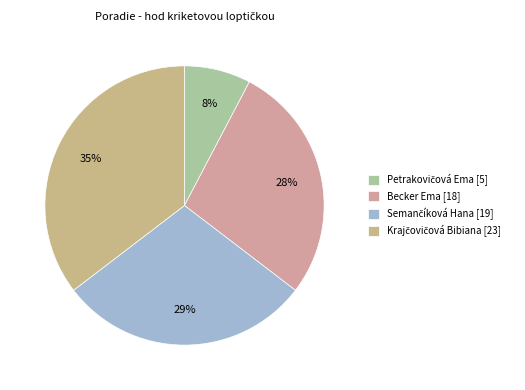

Which slice is the smallest?

Petrakovičová Ema